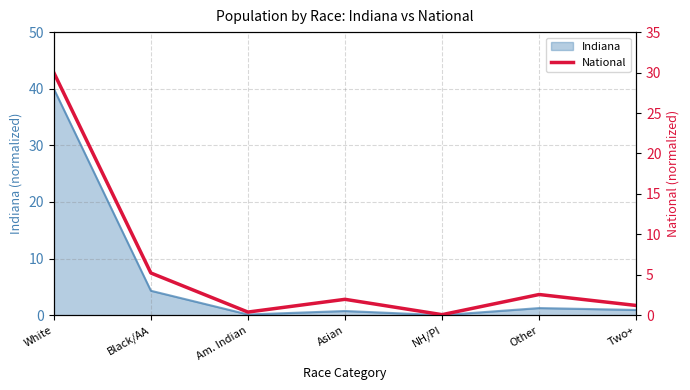

The Indiana series shows 4.3 at Black/AA. True or false?

True